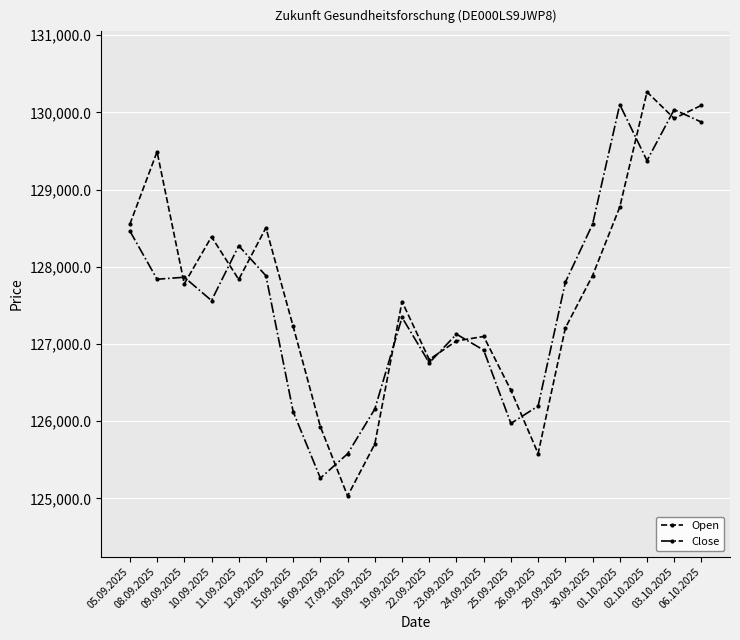

How many categories are shown in the chart?

22